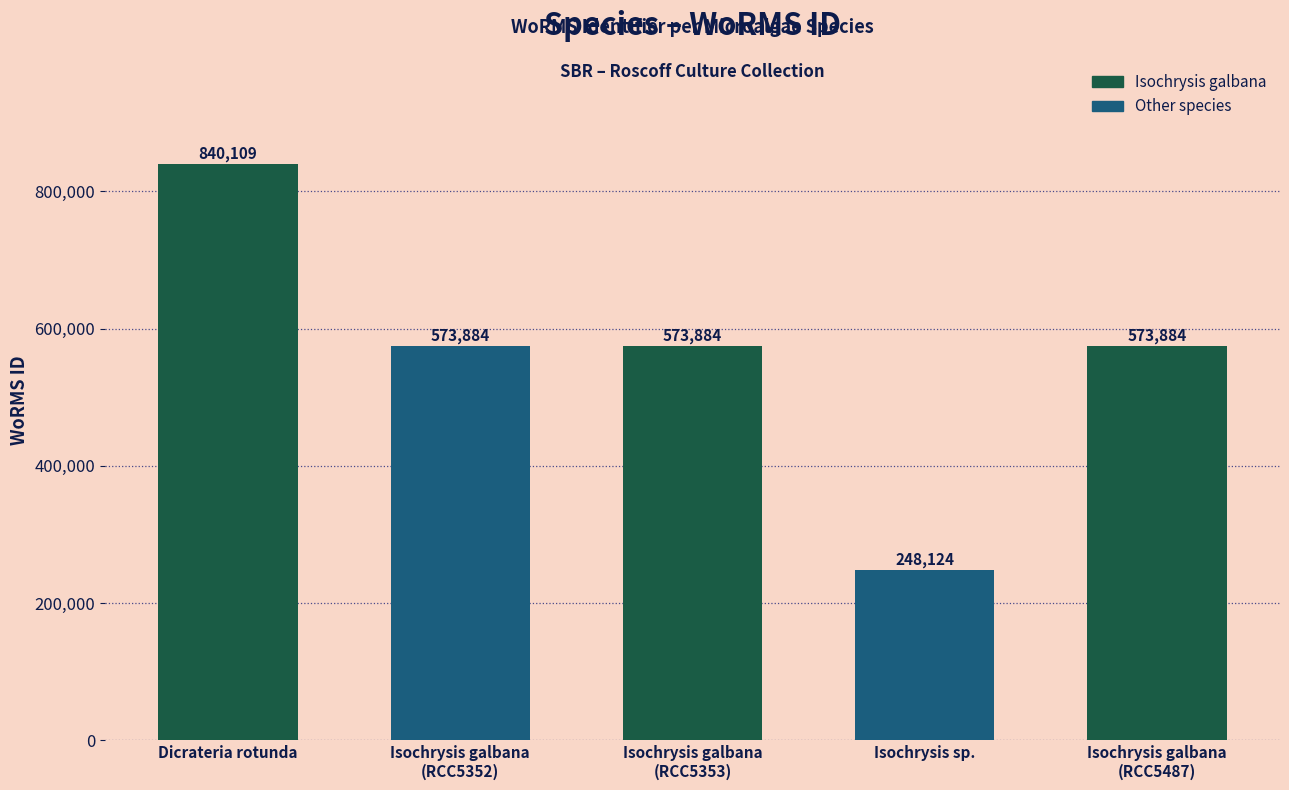

Are the bars horizontal?

No